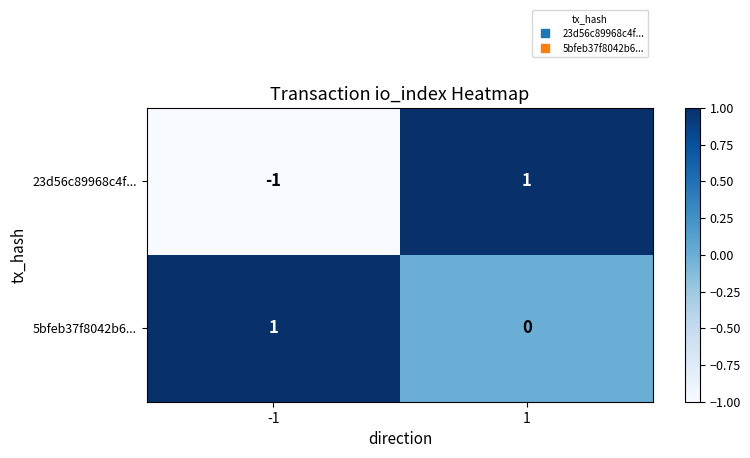

Count the number of categories in the chart.

2